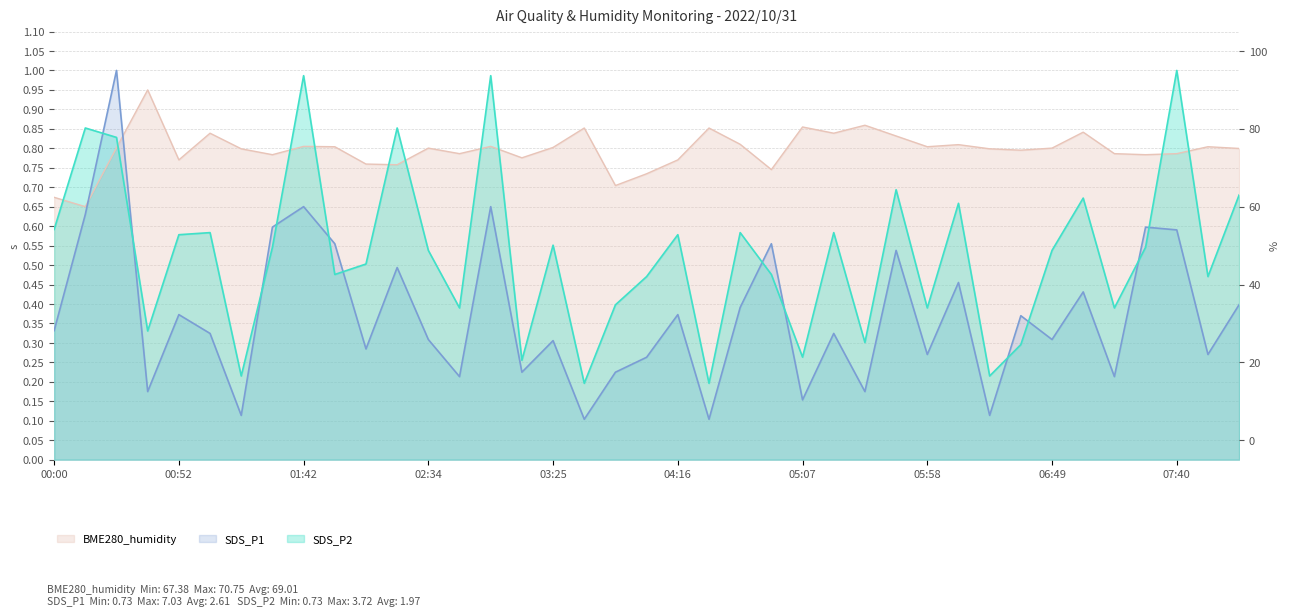

How many data points does each series have?

39